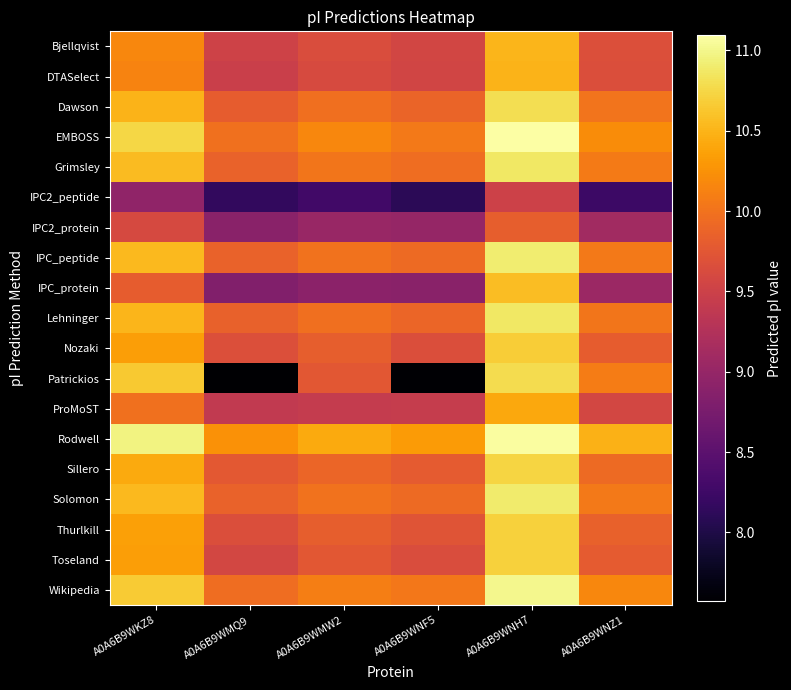

At which category is the sum across all series the highest?

A0A6B9WNH7